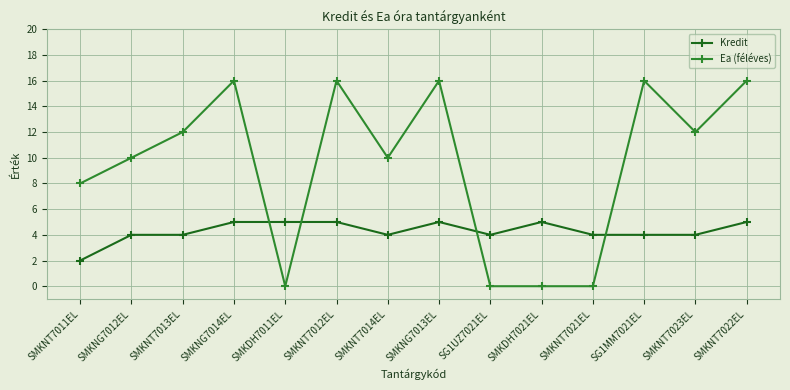

True or false: Kredit has more than 0 points higher than both neighbors.

True